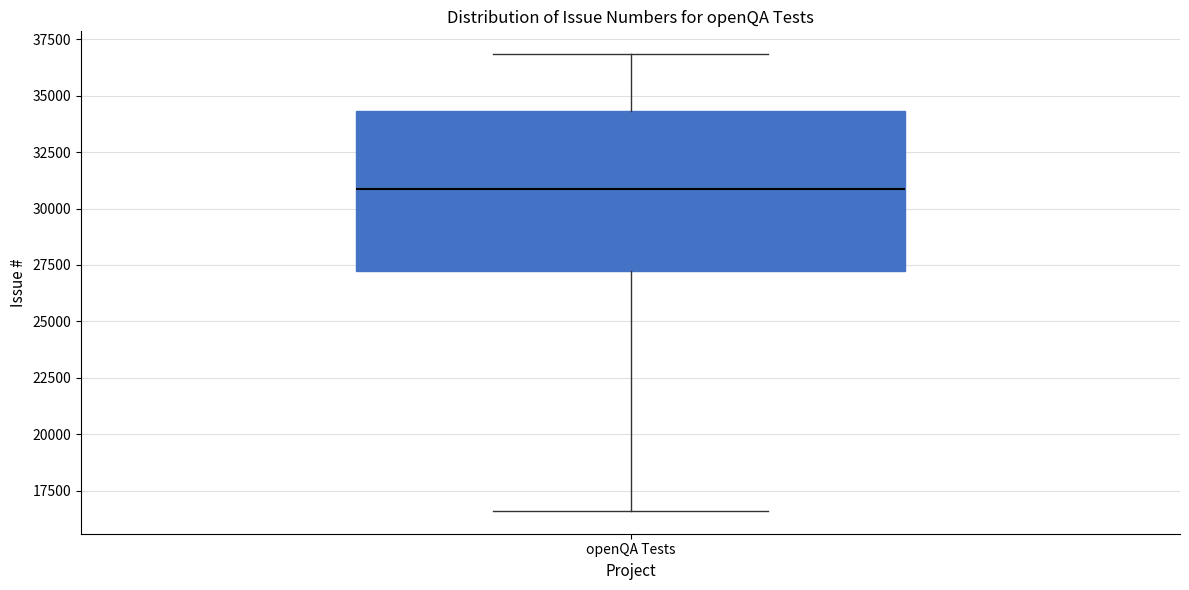

Where does the upper whisker of the box for openQA Tests end on the y-axis? The values are not printed on the chart, so give them approximately, as read against the axis.

37000